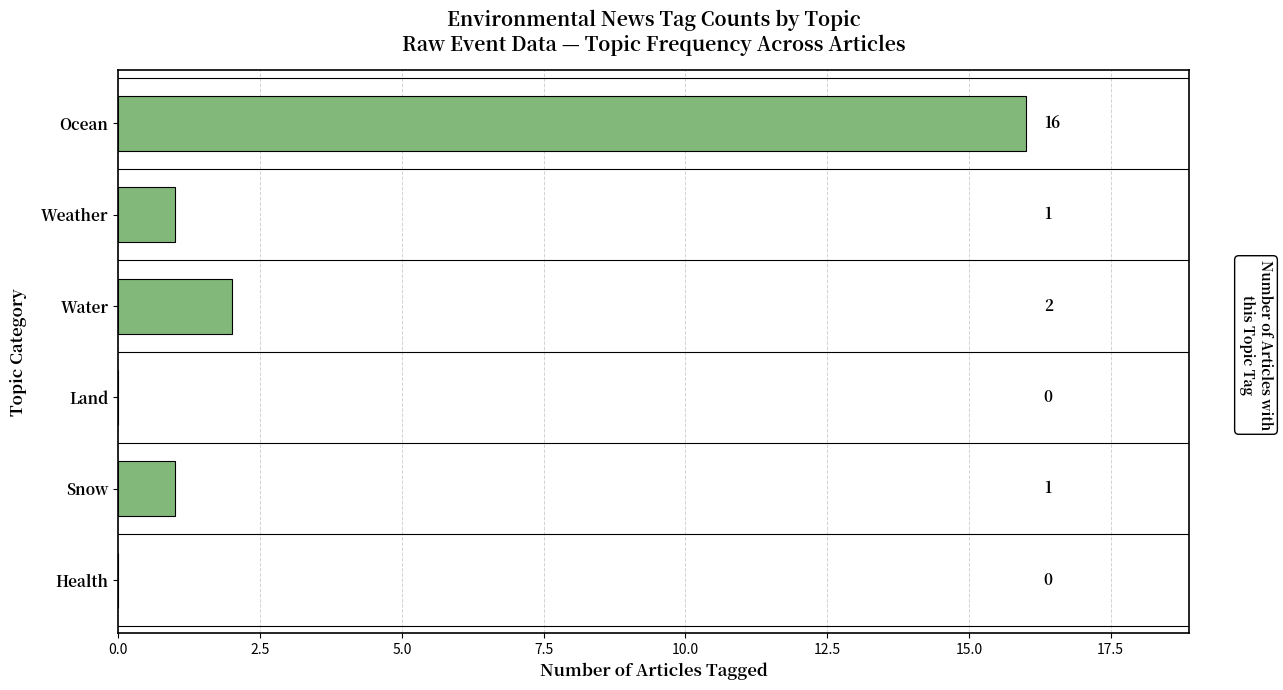

Approximately how many times larger is the value at Water compared to Snow?

2.0